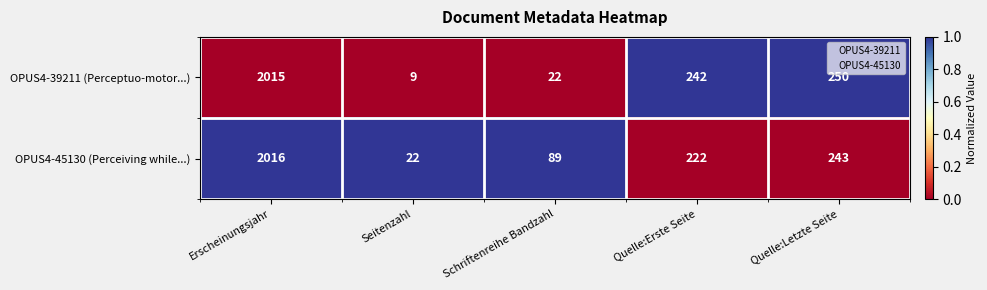

How many data points in OPUS4-45130 (Perceiving while...) are less than 222?

2